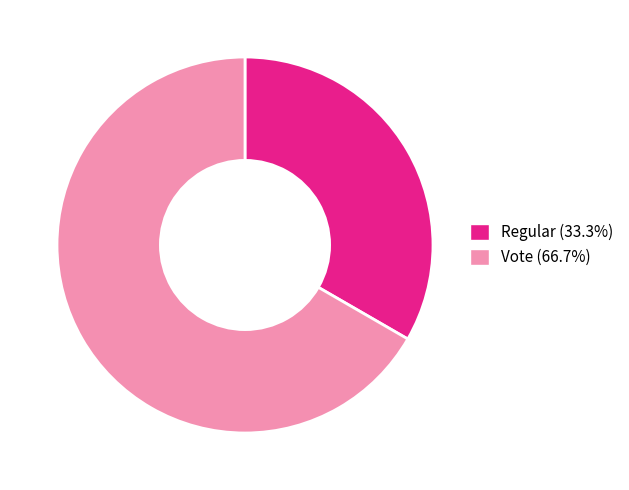

Which slice is the smallest?

Regular